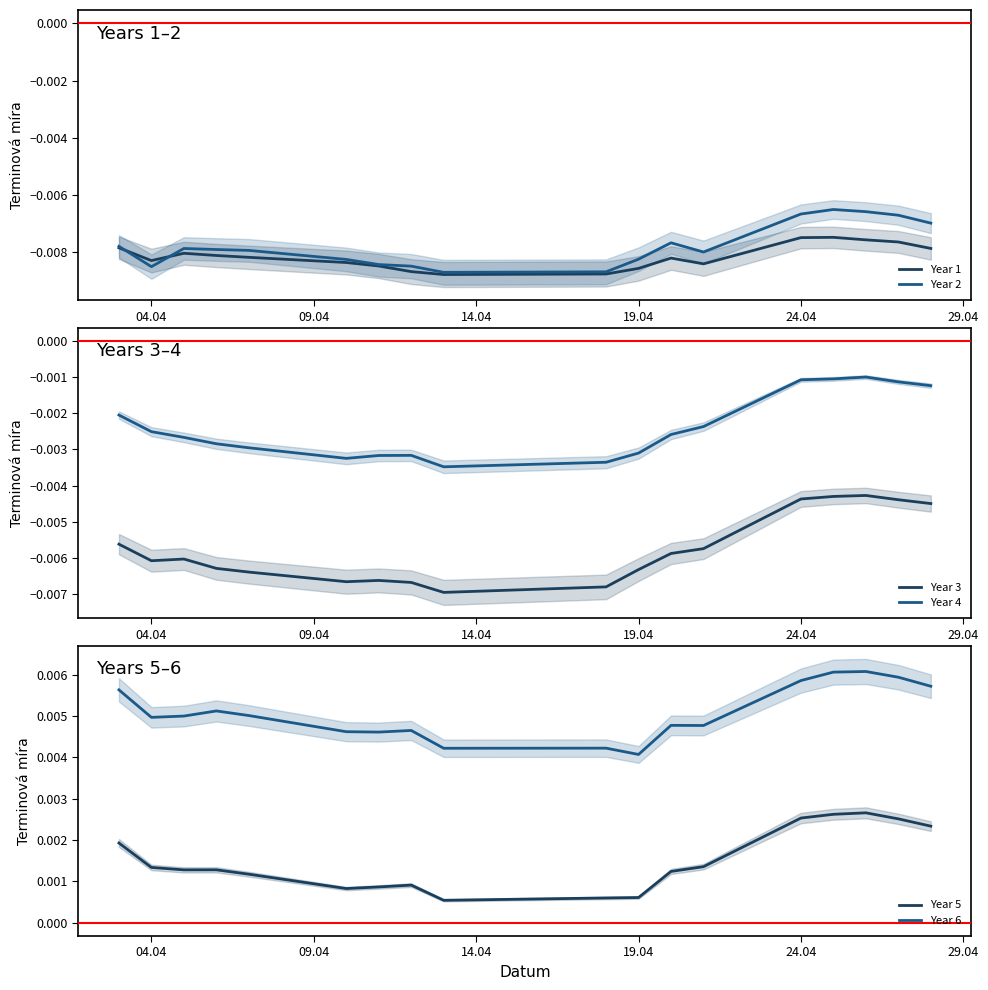

True or false: Year 4 and Year 3 intersect in this chart.

False